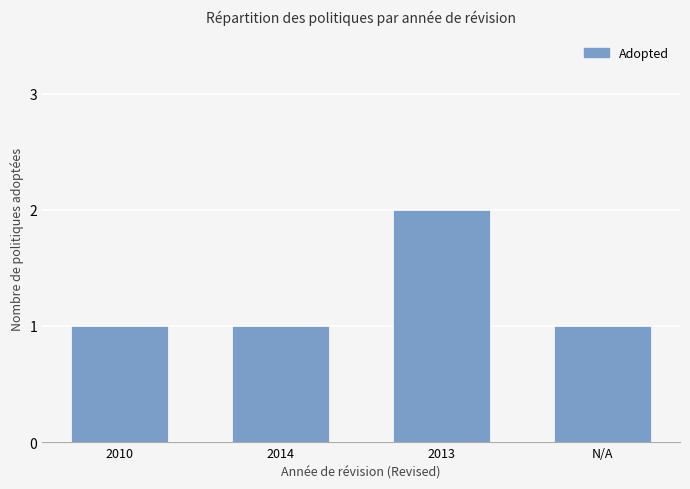

Reading left to right, list all the values displayed in this chart.

2010=1	2014=1	2013=2	N/A=1